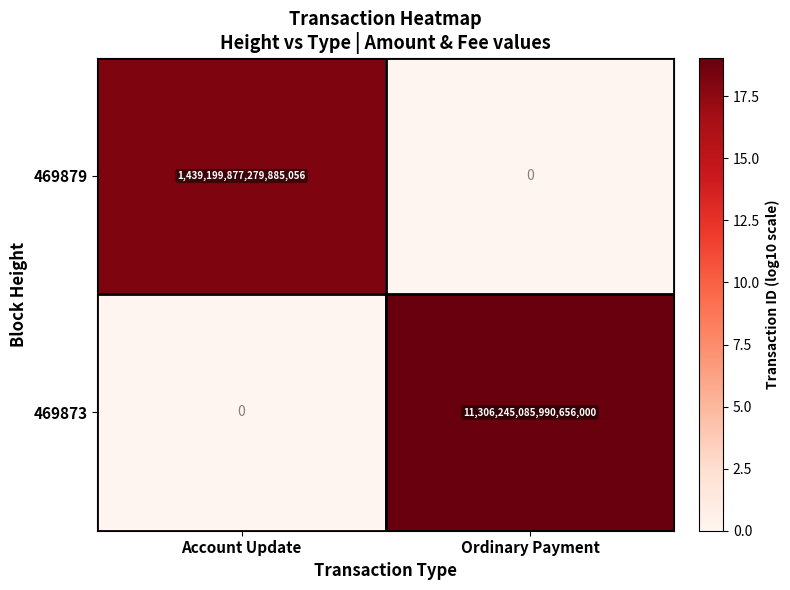

Between Account Update and Ordinary Payment, which series saw the biggest shift?

469873